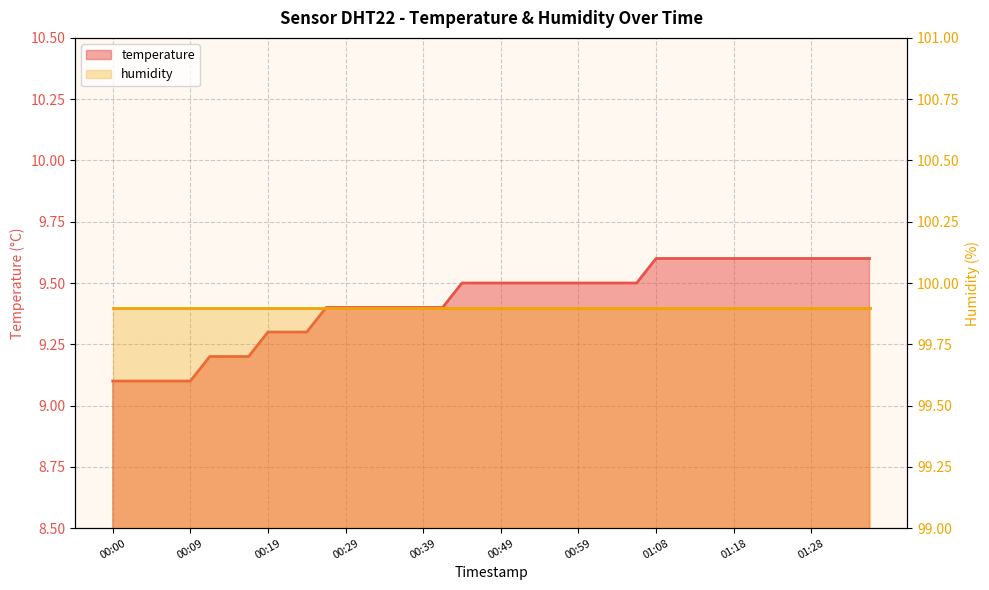

Reading right to left, list all the values displayed in this chart.

9.6	9.6	9.6	9.6	9.6	9.6	9.6	9.6	9.6	9.6	9.6	9.6	9.5	9.5	9.5	9.5	9.5	9.5	9.5	9.5	9.5	9.5	9.4	9.4	9.4	9.4	9.4	9.4	9.4	9.3	9.3	9.3	9.2	9.2	9.2	9.1	9.1	9.1	9.1	9.1